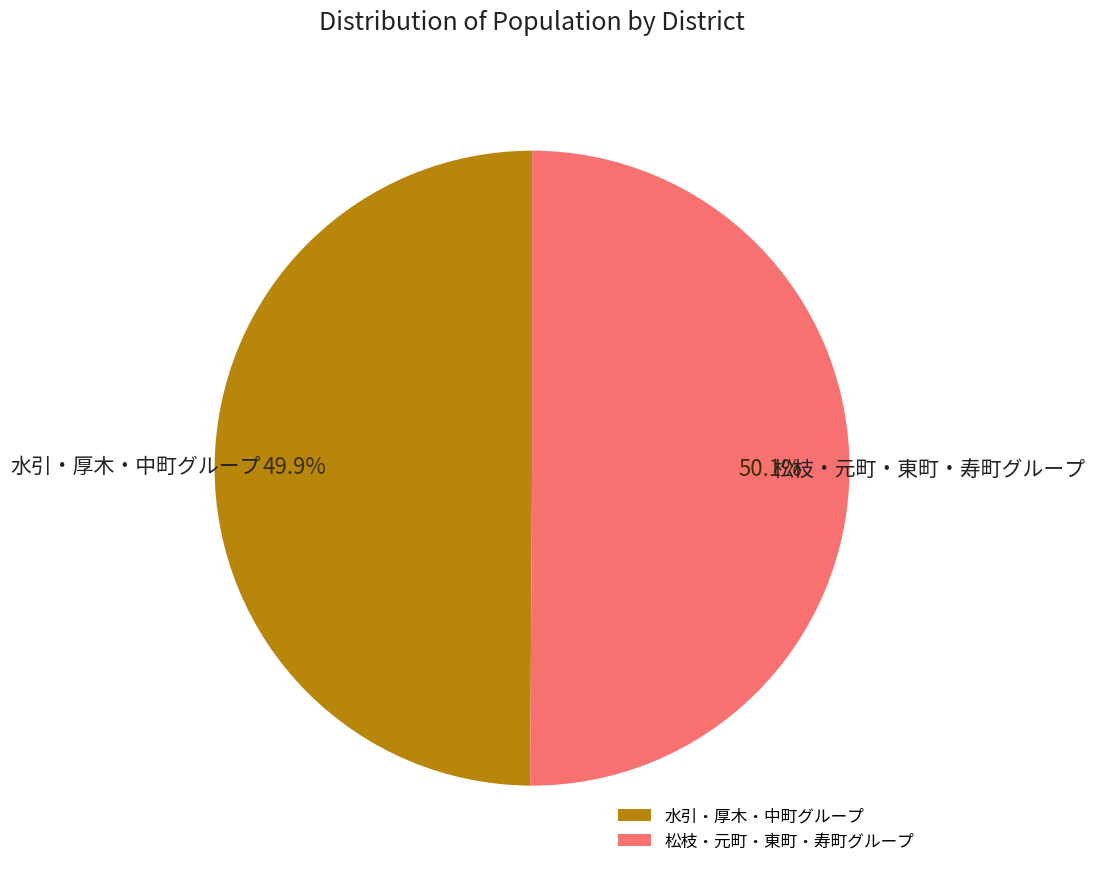

Approximately how many times larger is the value at 松枝・元町・東町・寿町グループ compared to 水引・厚木・中町グループ?

1.0